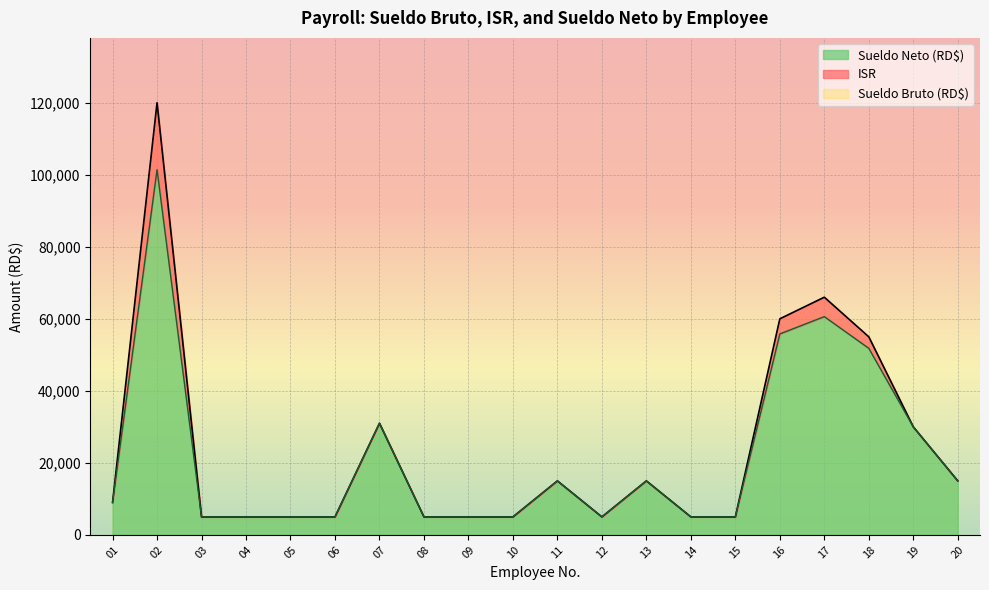

Count the number of categories in the chart.

20